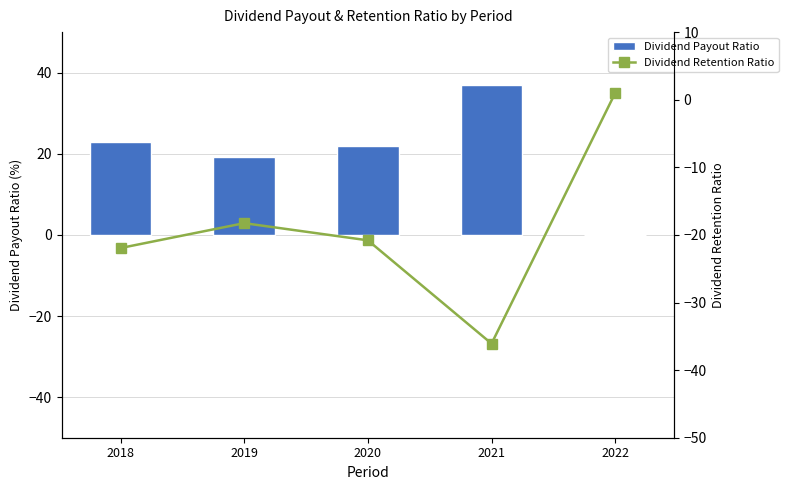

At which category is the sum across all series the highest?

2018